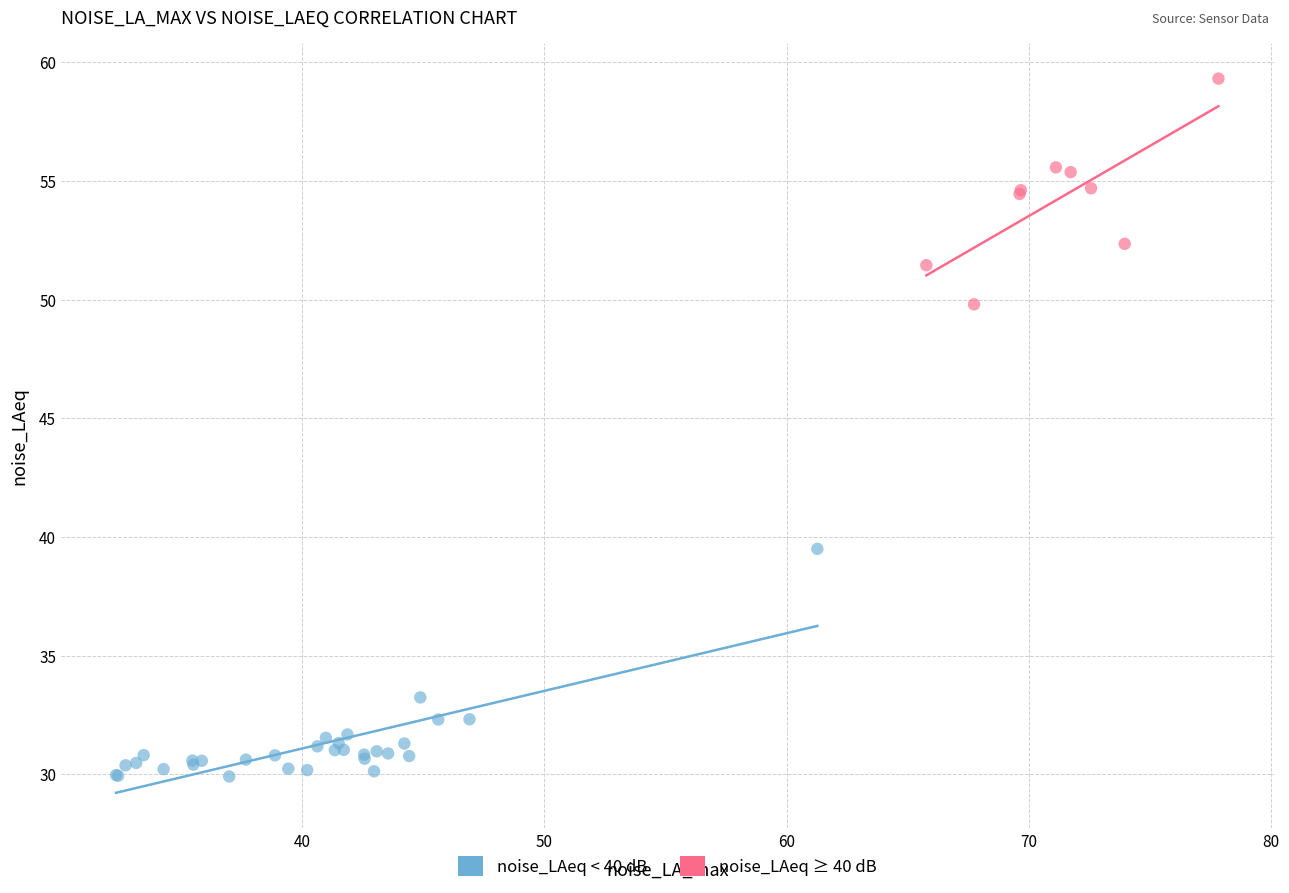

Which series contains the highest Y value?

noise_LAeq ≥ 40 dB